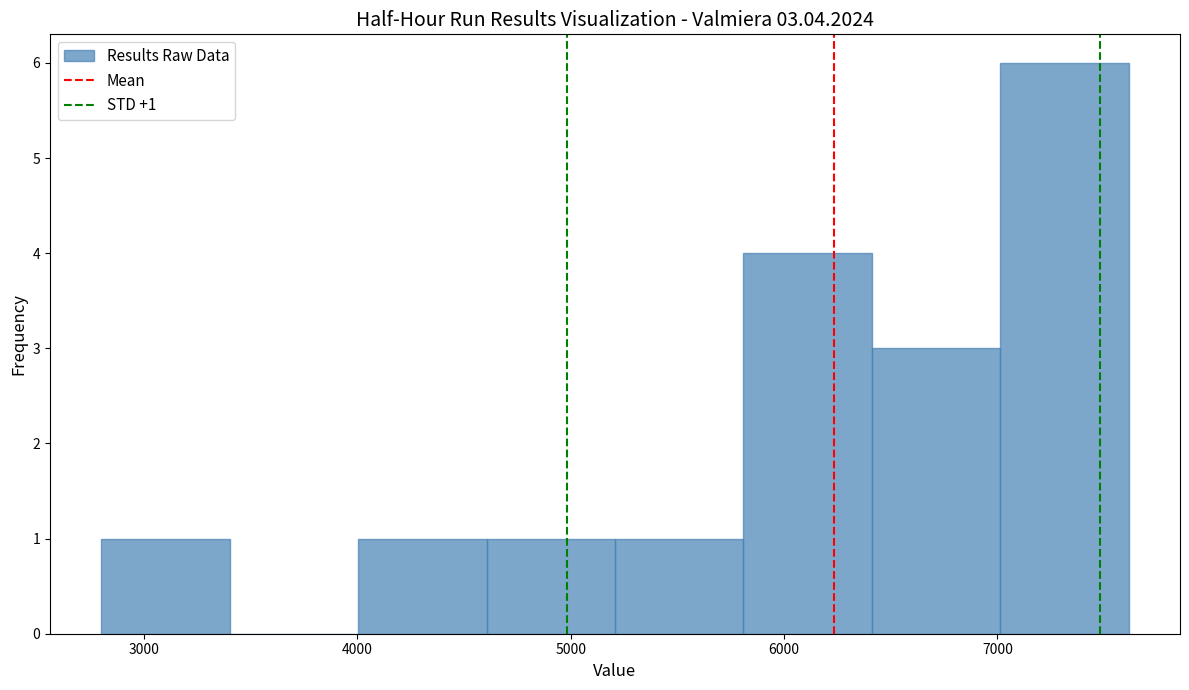

Which range on the x-axis has the tallest bar?

7000 to 7600